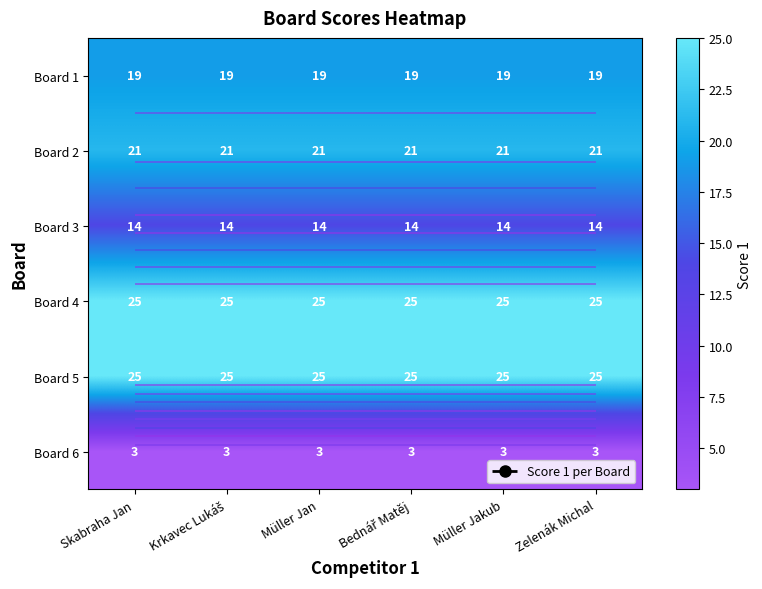

Rank the categories by Board 1 value from lowest to highest.

Skabraha Jan, Krkavec Lukáš, Müller Jan, Bednář Matěj, Müller Jakub, Zelenák Michal